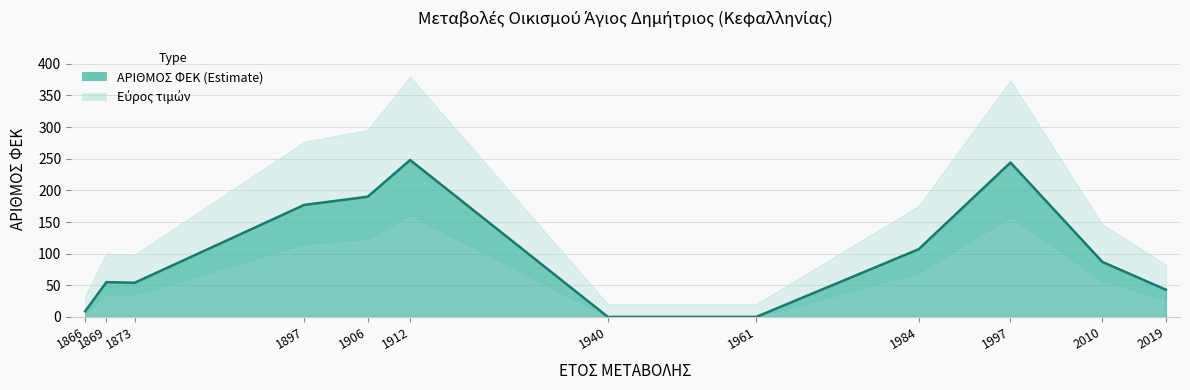

Where is the data nearest to the value 124?

1984